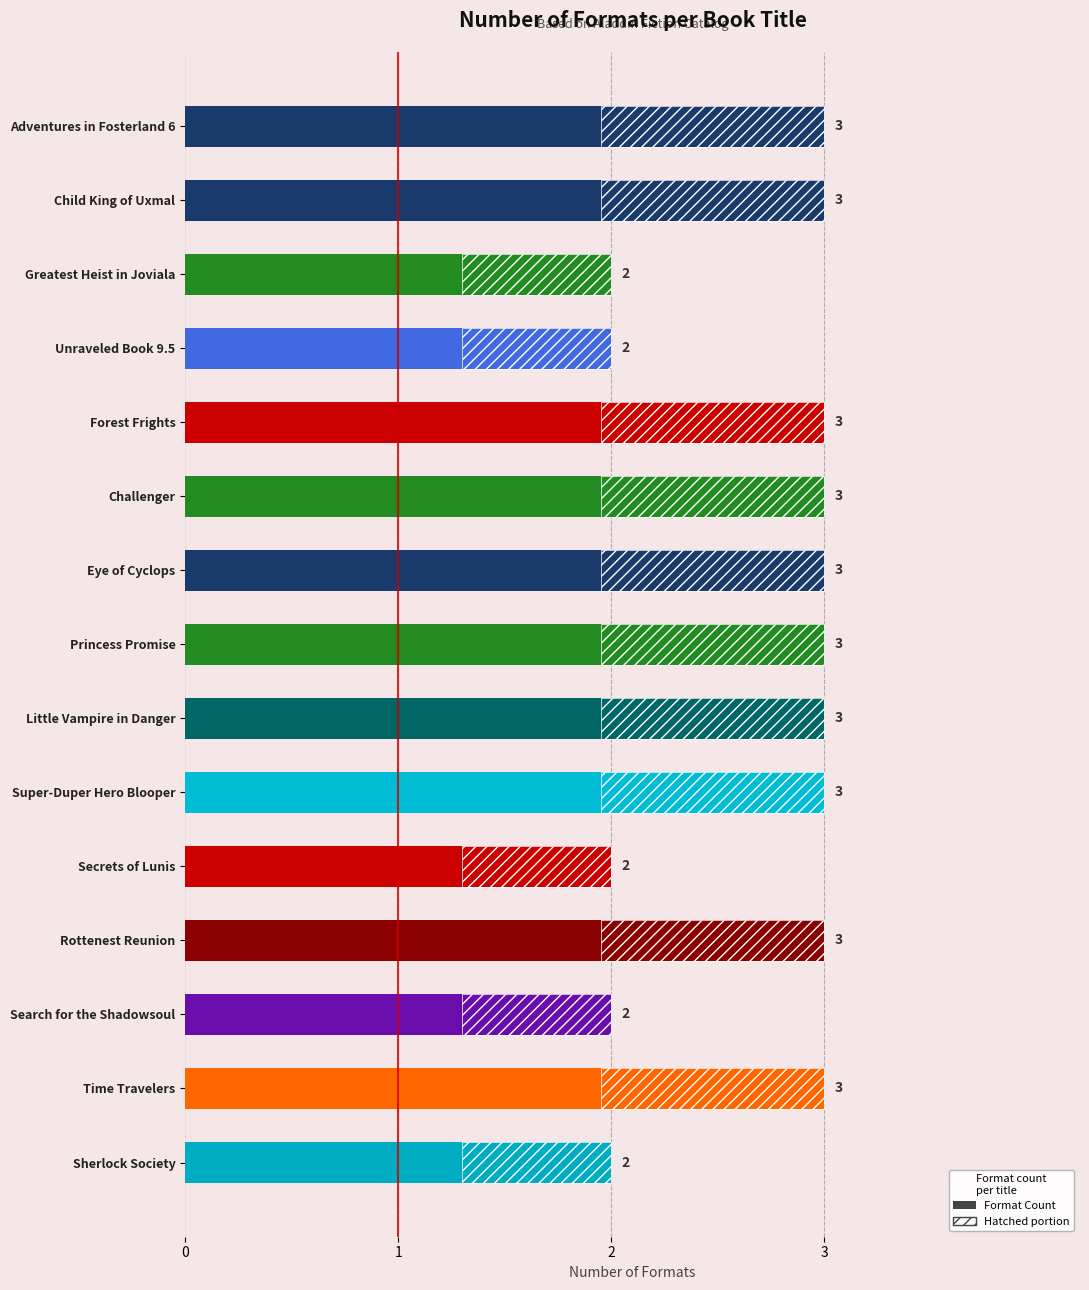

What is the average value?

3